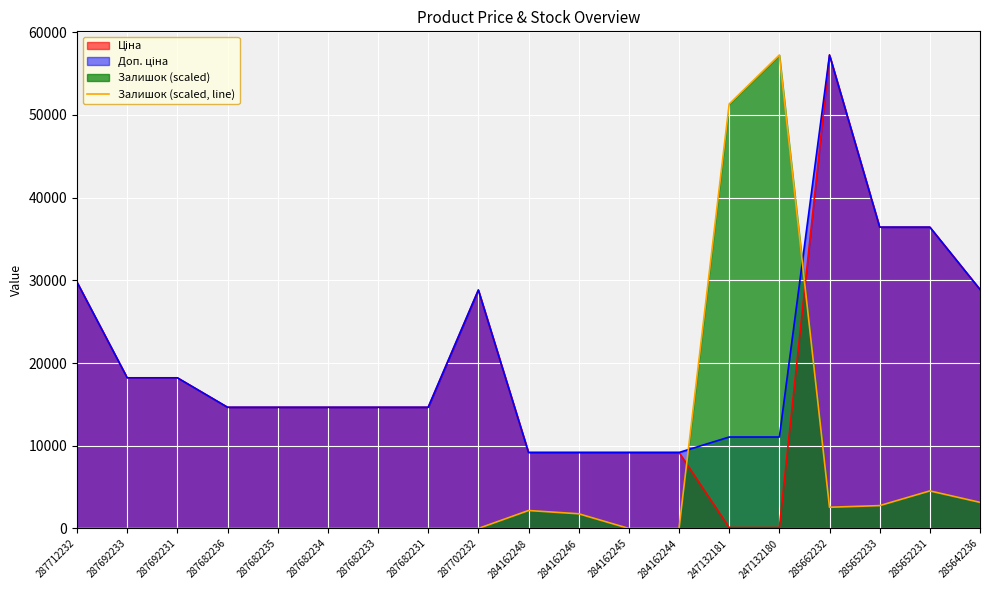

What is the label of the 17th point from the left?

285652233